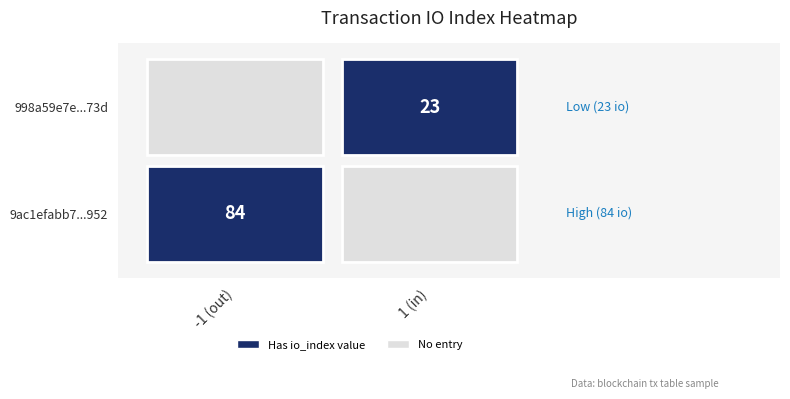

List the series in order of their overall mean, lowest first.

998a59e7e9e8d0b2db114c2c0b3a9e5ace7373d, 9ac1efabb7fb8292620118e936ac039f83d4952